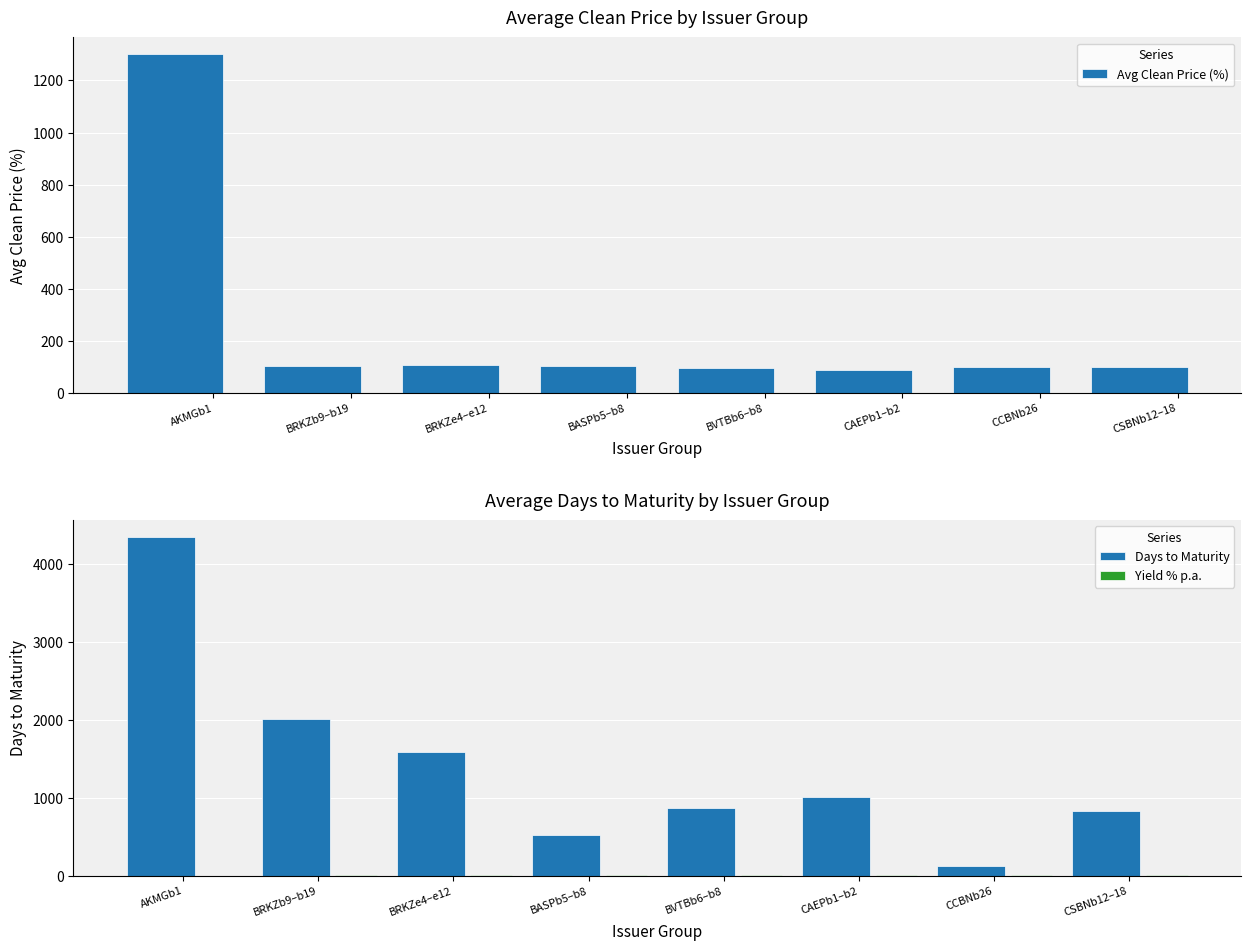

What is the sum of all Avg Clean Price (%) values?

1993.2